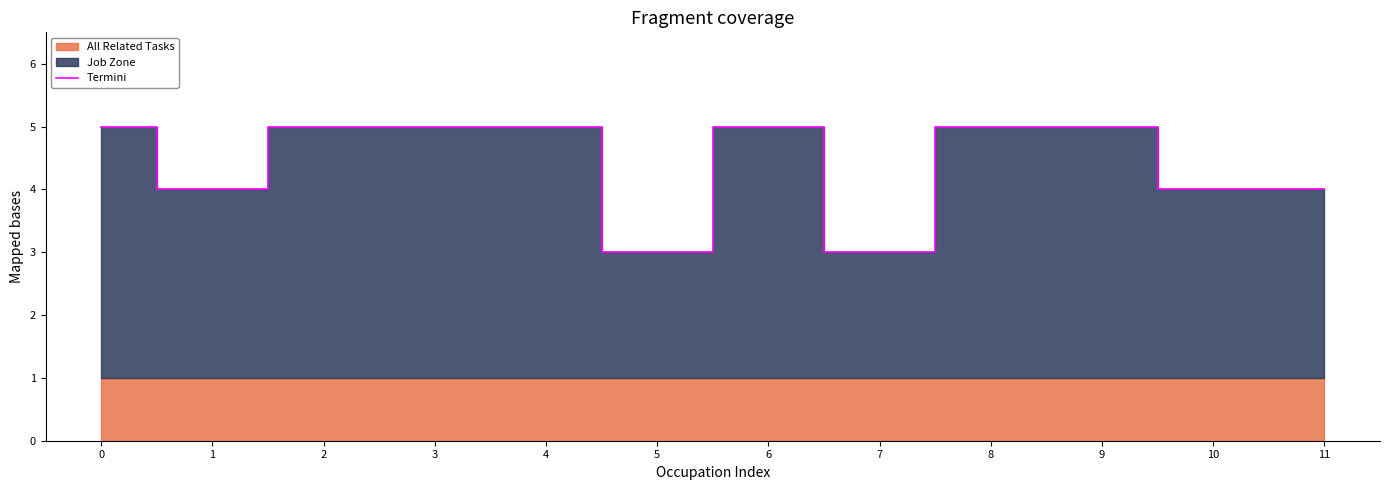

True or false: Termini has a value of 7 at 8.

False